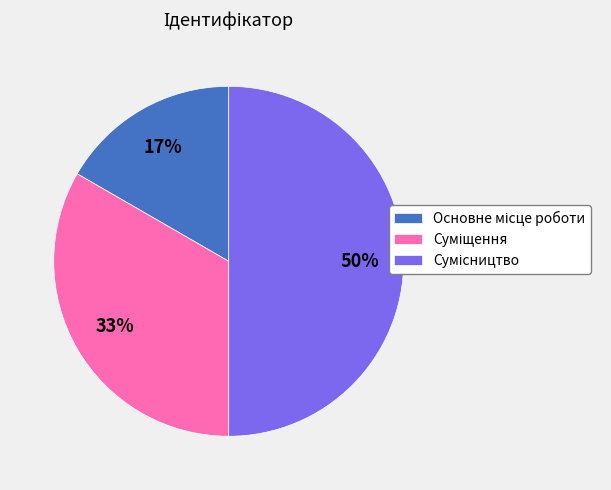

To the nearest percent, what is the difference between the largest and smallest slice percentages?

33%